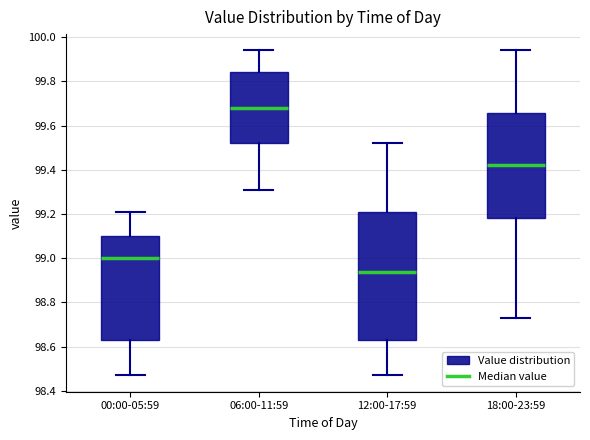

Which box's median line is the lowest?

12:00-17:59